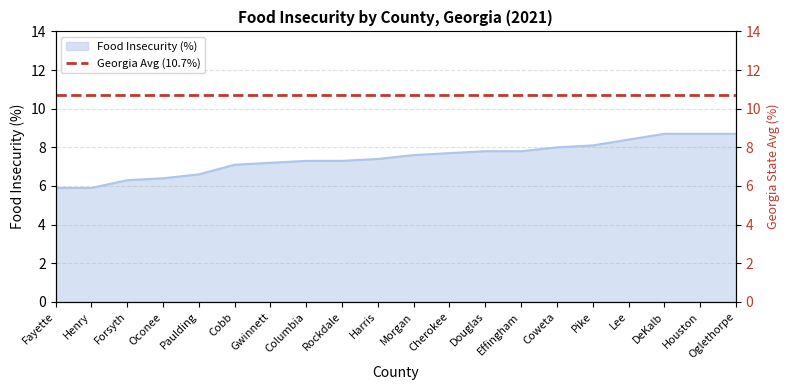

Reading left to right, extract all data points from this chart.

Fayette=5.9	Henry=5.9	Forsyth=6.3	Oconee=6.4	Paulding=6.6	Cobb=7.1	Gwinnett=7.2	Columbia=7.3	Rockdale=7.3	Harris=7.4	Morgan=7.6	Cherokee=7.7	Douglas=7.8	Effingham=7.8	Coweta=8.0	Pike=8.1	Lee=8.4	DeKalb=8.7	Houston=8.7	Oglethorpe=8.7